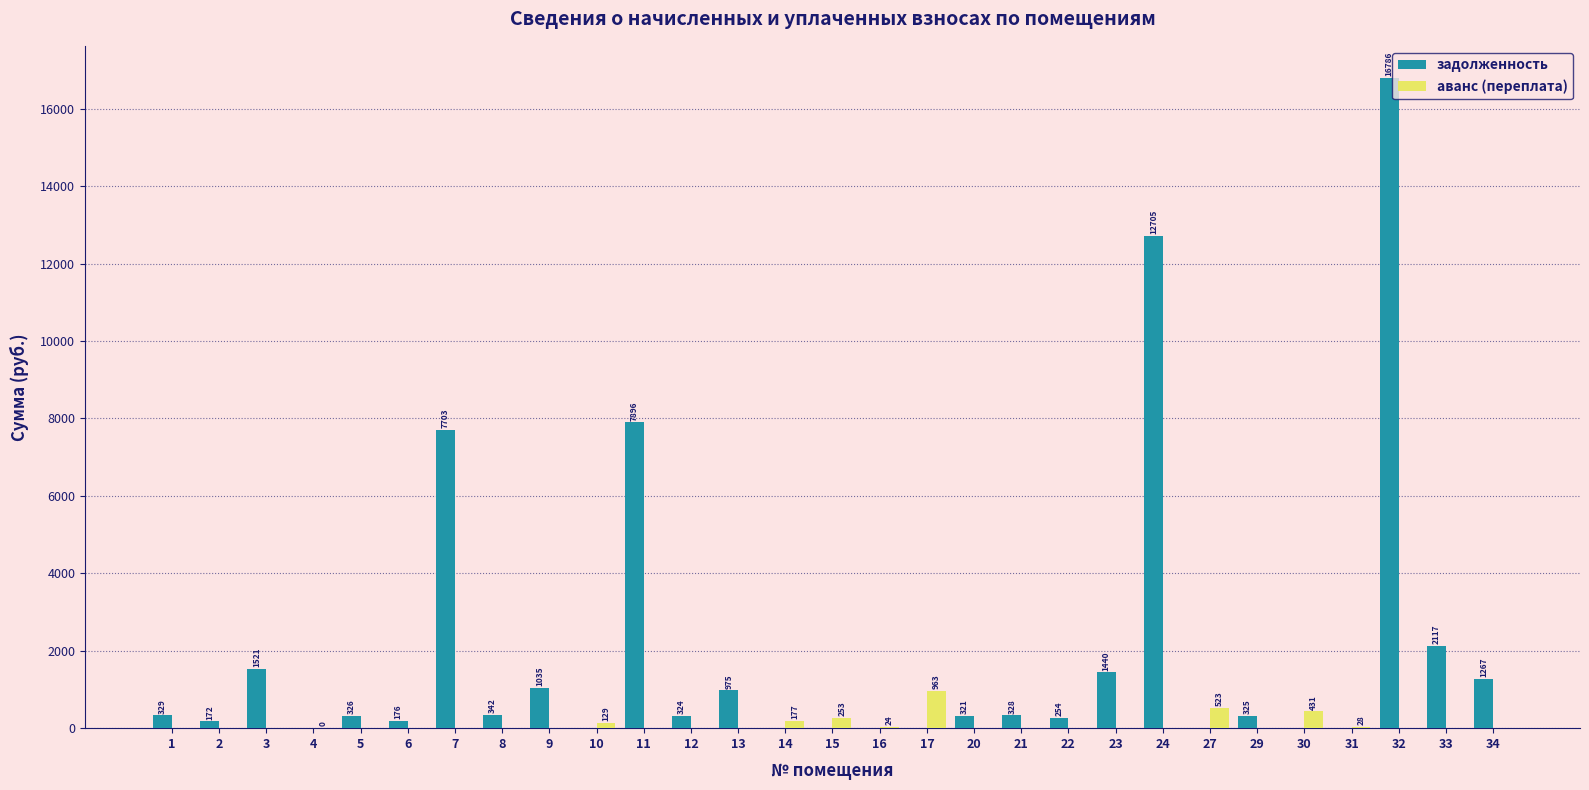

Is it true that задолженность equals 0.0 at 15?

True